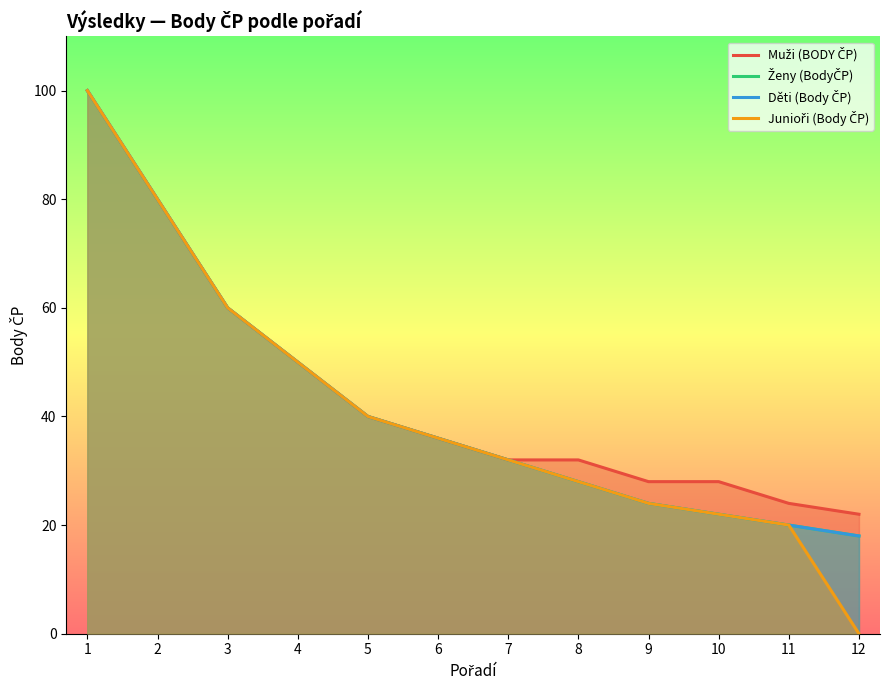

True or false: Muži (BODY ČP) and Ženy (BodyČP) intersect in this chart.

False